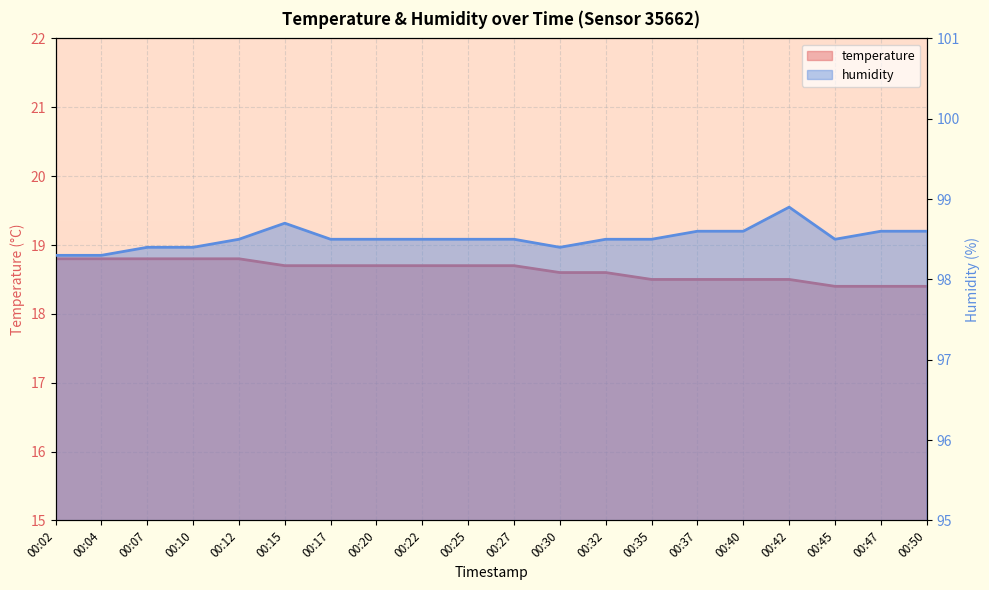

True or false: humidity and temperature intersect in this chart.

False